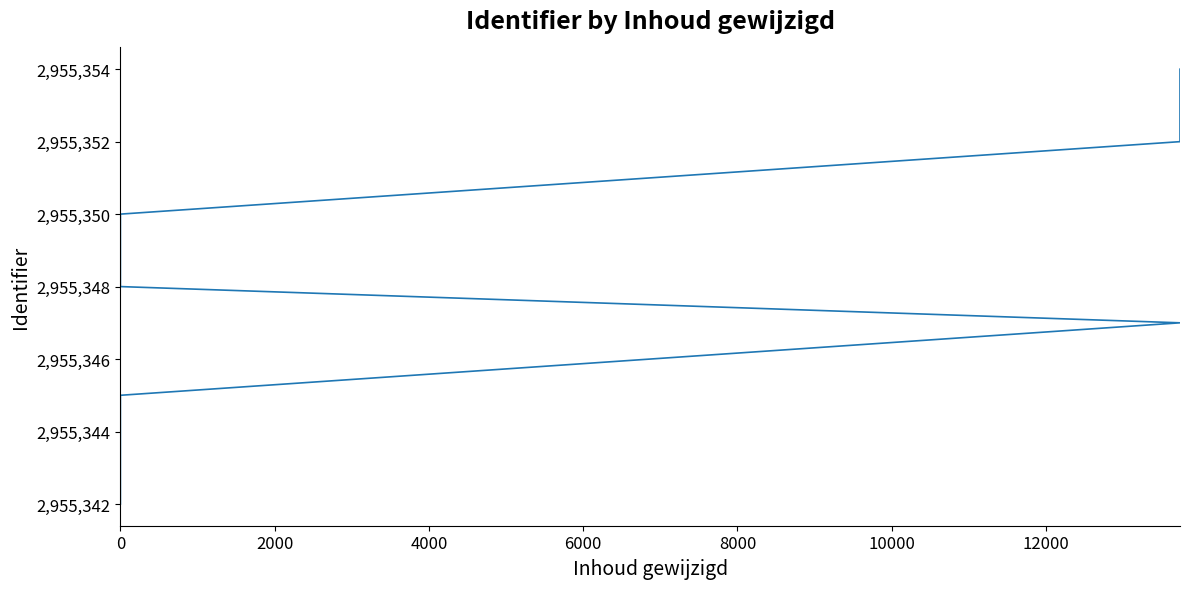

What is the value of the 3rd point from the left?

2955345